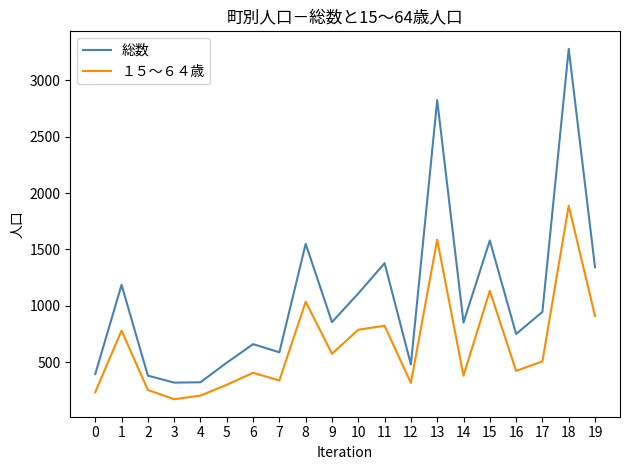

Which series changed the most between 0 and 14?

総数